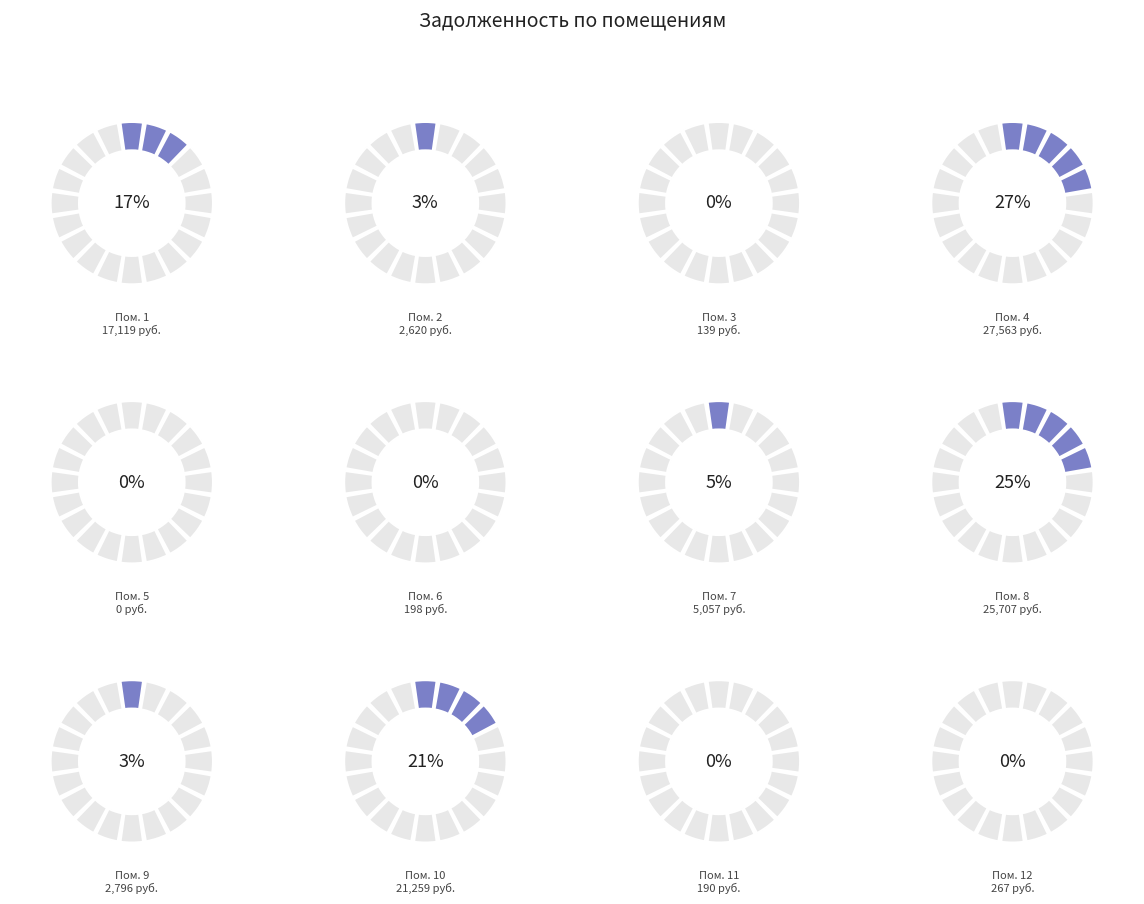

To the nearest percent, what portion does 8 represent?

25%